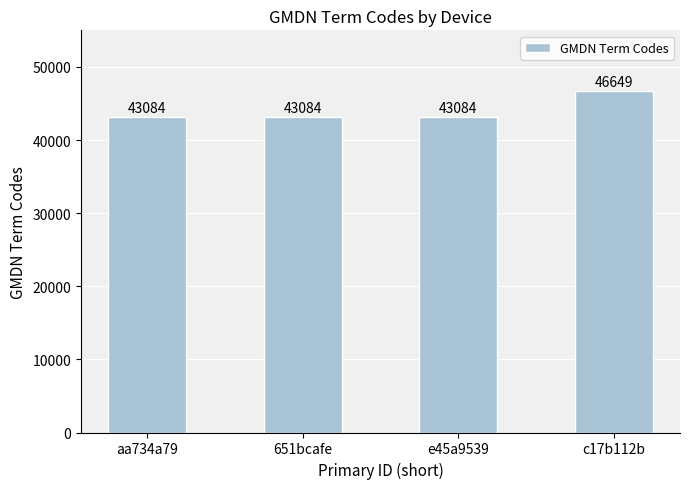

Reading left to right, extract all data points from this chart.

aa734a79=43084	651bcafe=43084	e45a9539=43084	c17b112b=46649